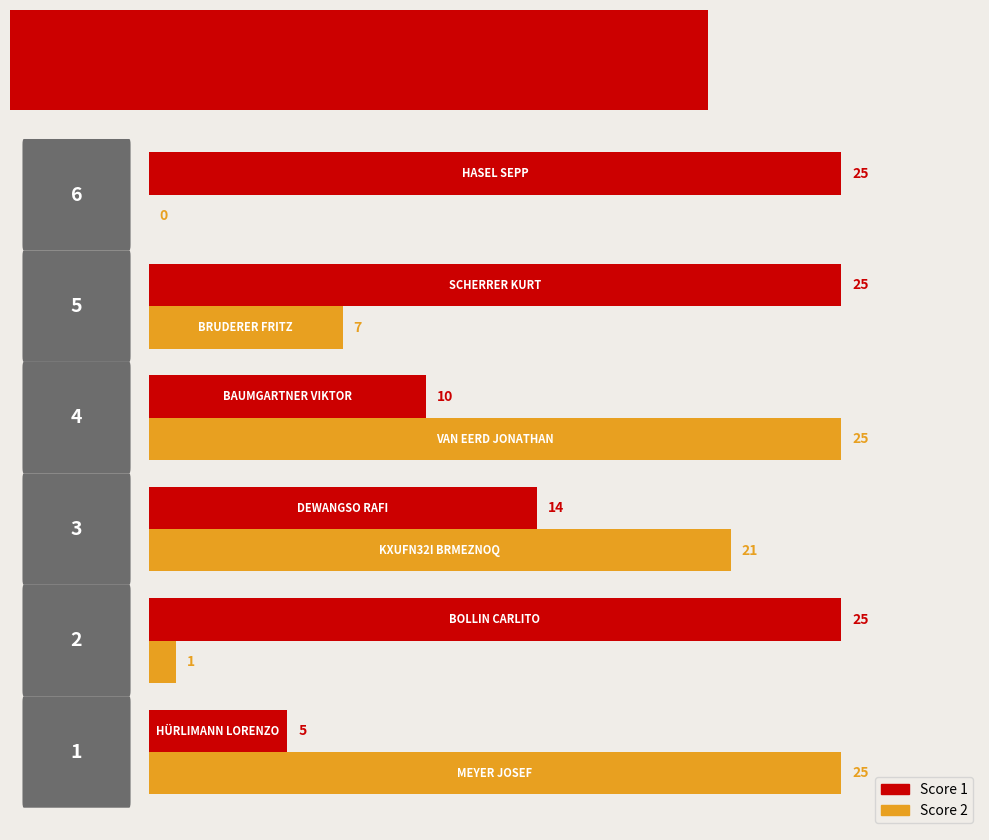

How many distinct data groups are displayed?

2